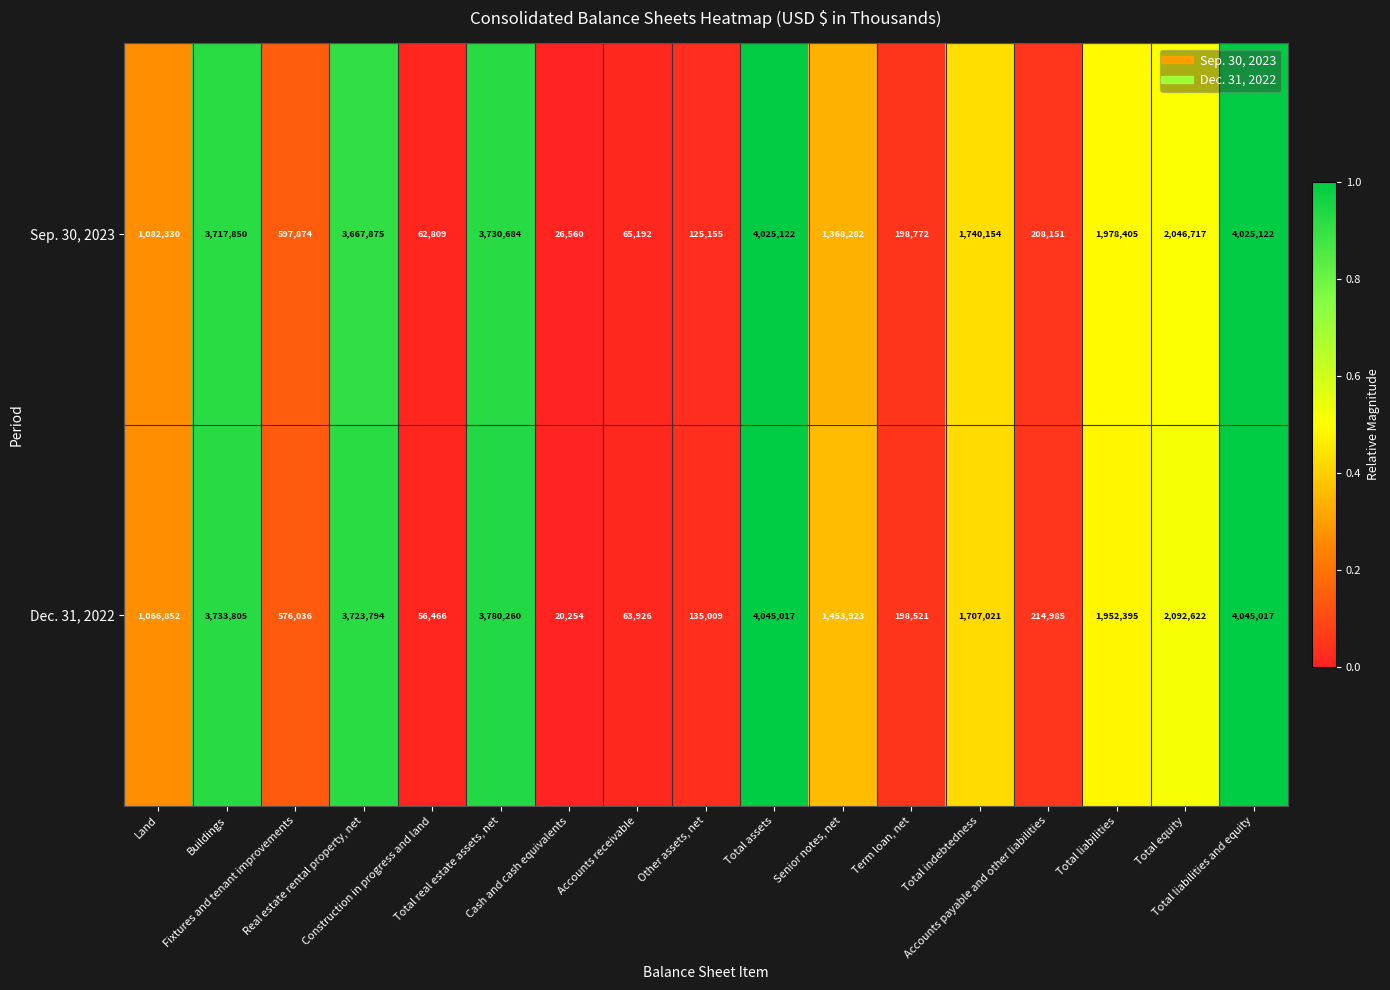

What is the average value of the Sep. 30, 2023 series?

1686297